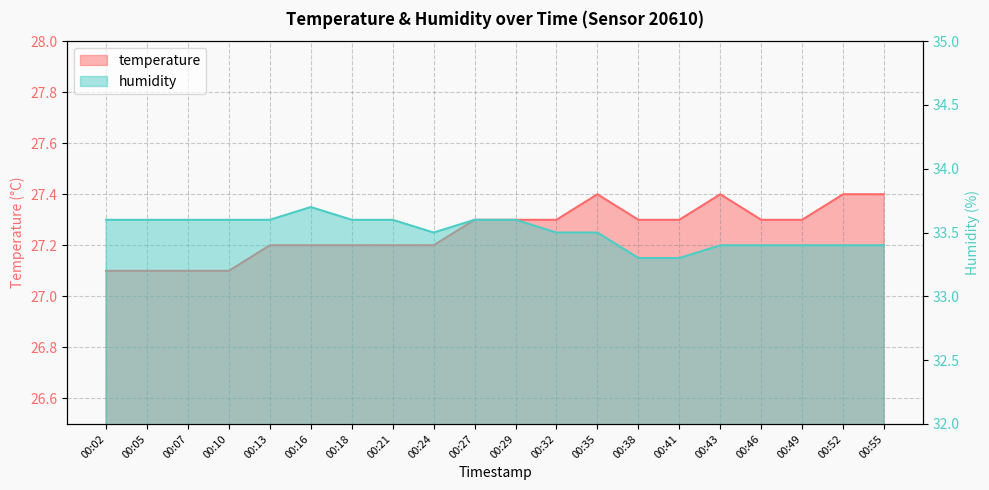

What is the spread (max minus min) of values at 00:52?

6.0